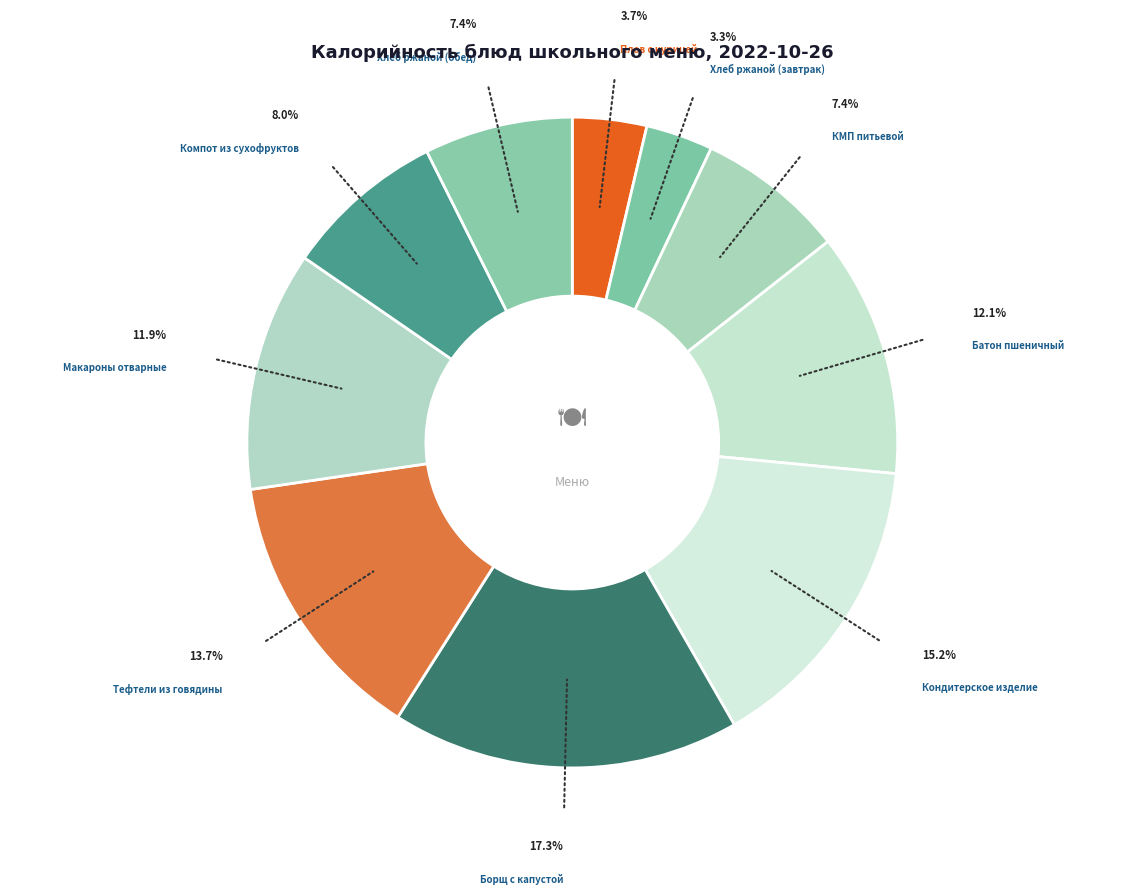

How many slices are in this pie chart?

10